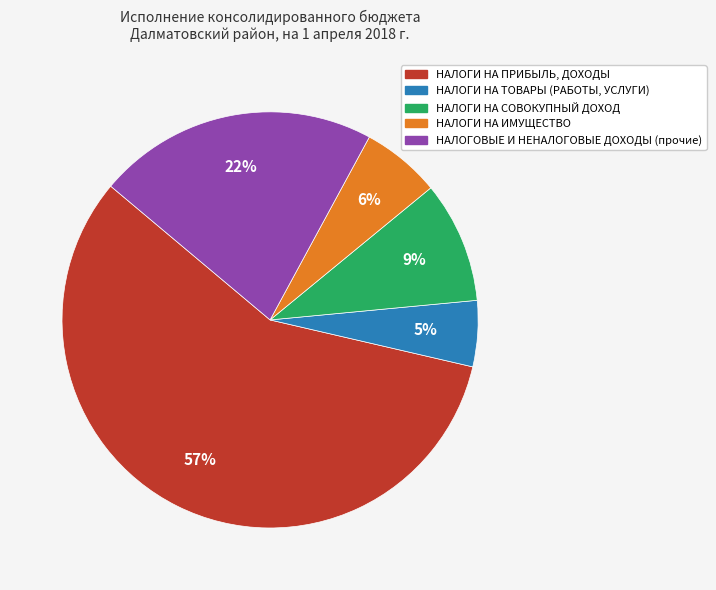

What is the ratio of the value at НАЛОГИ НА ИМУЩЕСТВО to the value at НАЛОГИ НА ТОВАРЫ (РАБОТЫ, УСЛУГИ)?

1.2